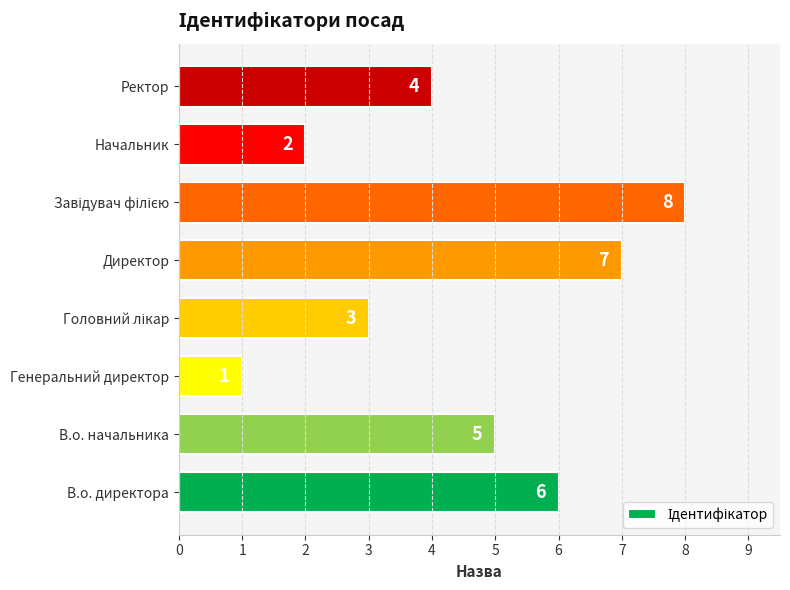

At which label is the value closest to 4?

Ректор